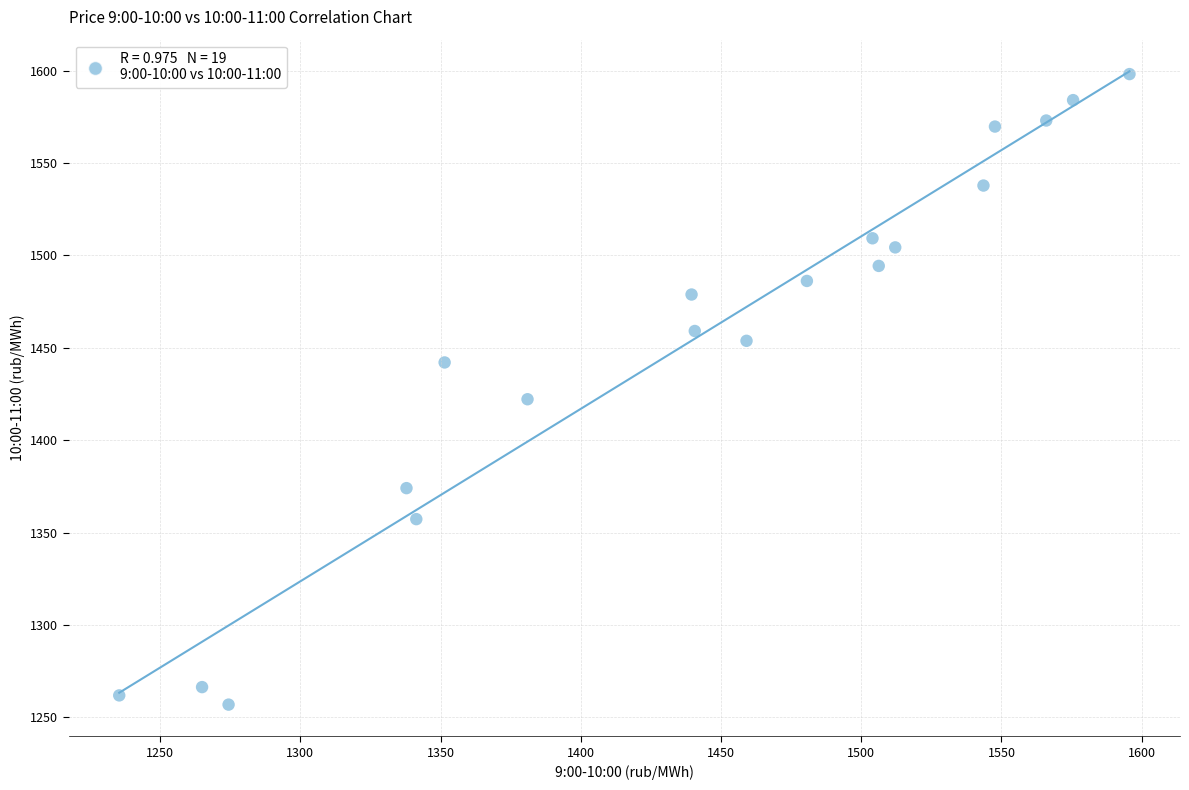

What Y value in the scatter plot is closest to 1427?

1422.2